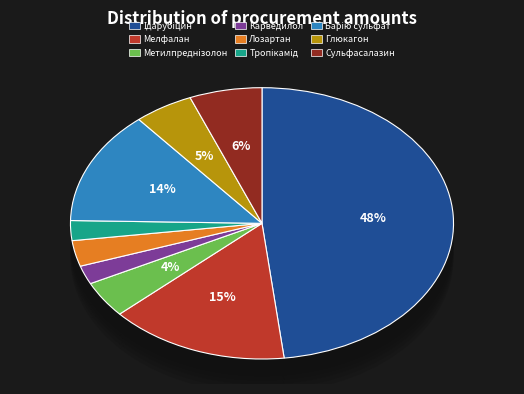

True or false: Карведилол accounts for 1% of the total.

False